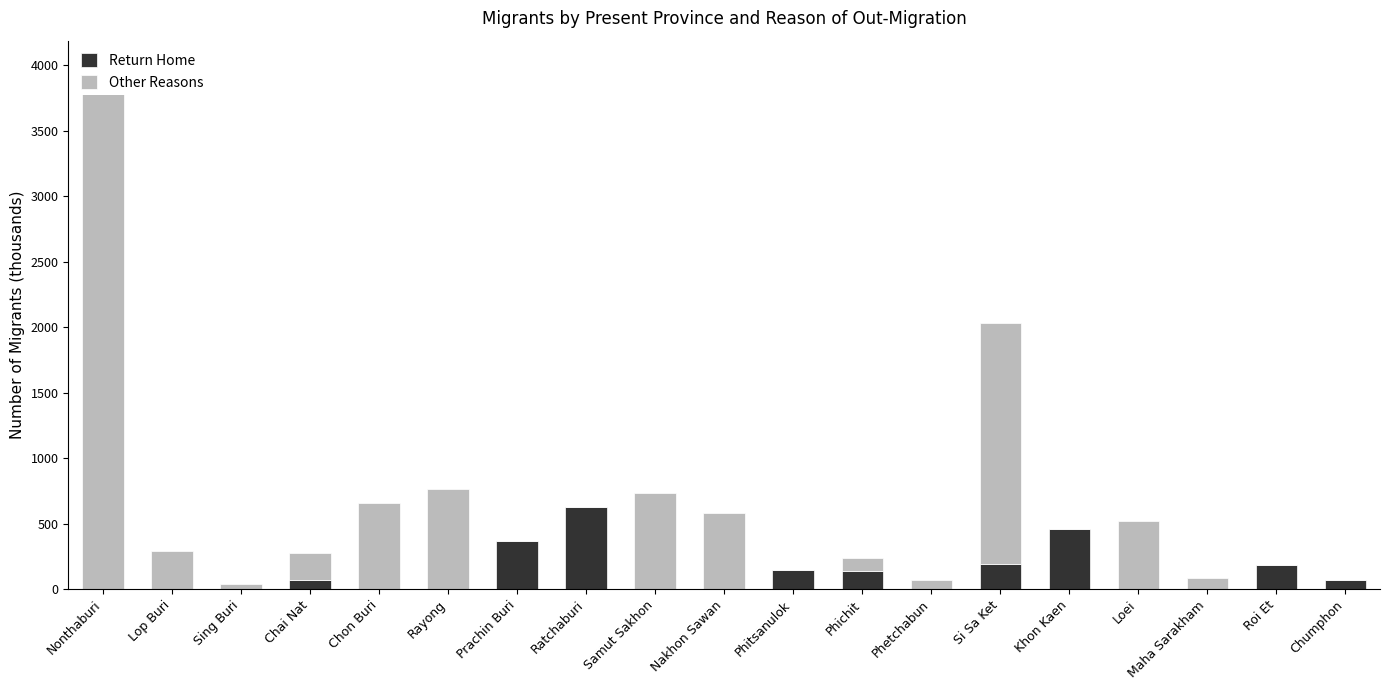

What is the difference between the maximum and minimum values in the Return Home series?

629.7